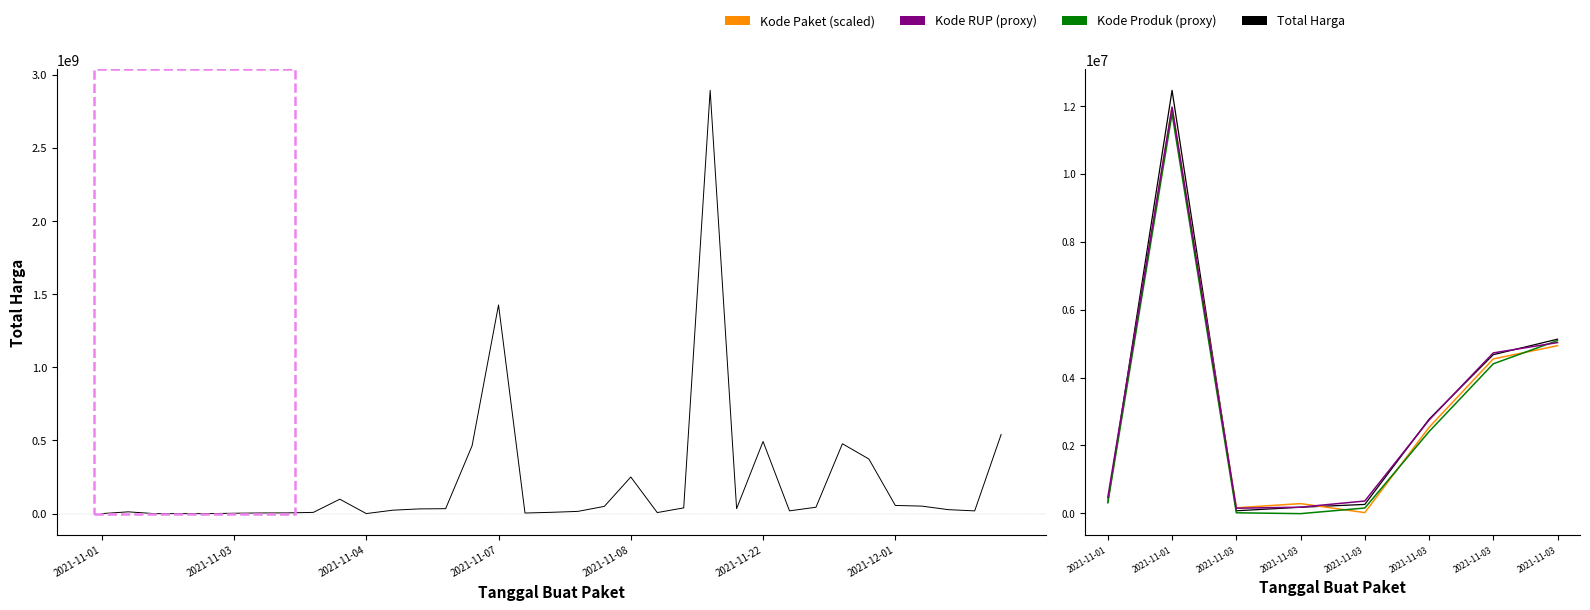

Between 2021-11-22 and 2021-12-01, which is larger?

2021-12-01